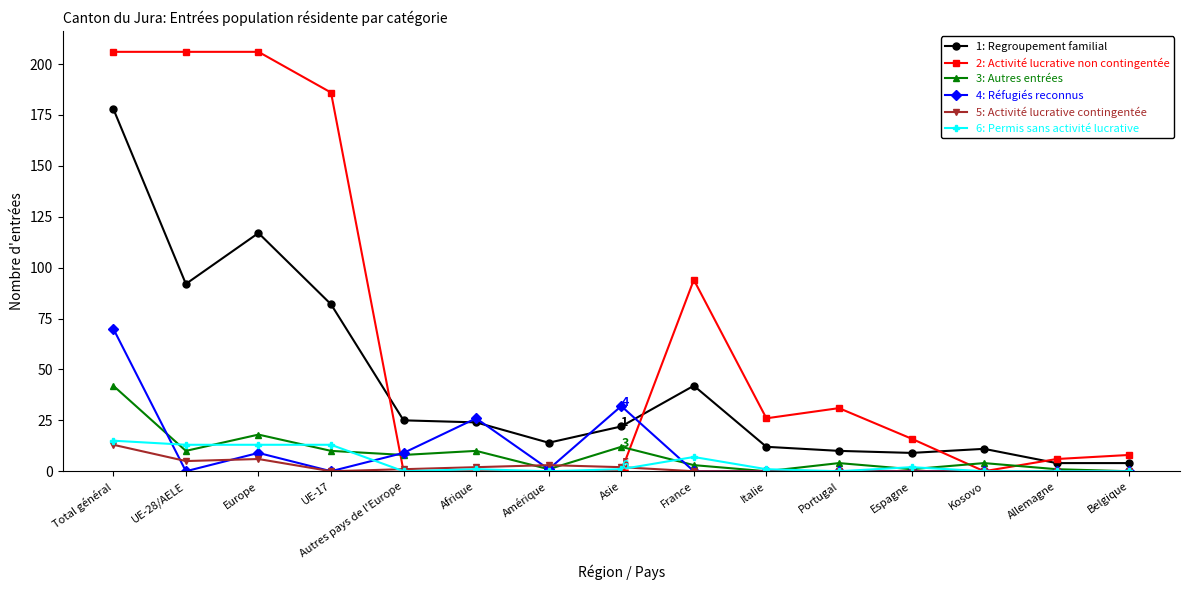

What is the label of the 3rd point from the left?

Europe